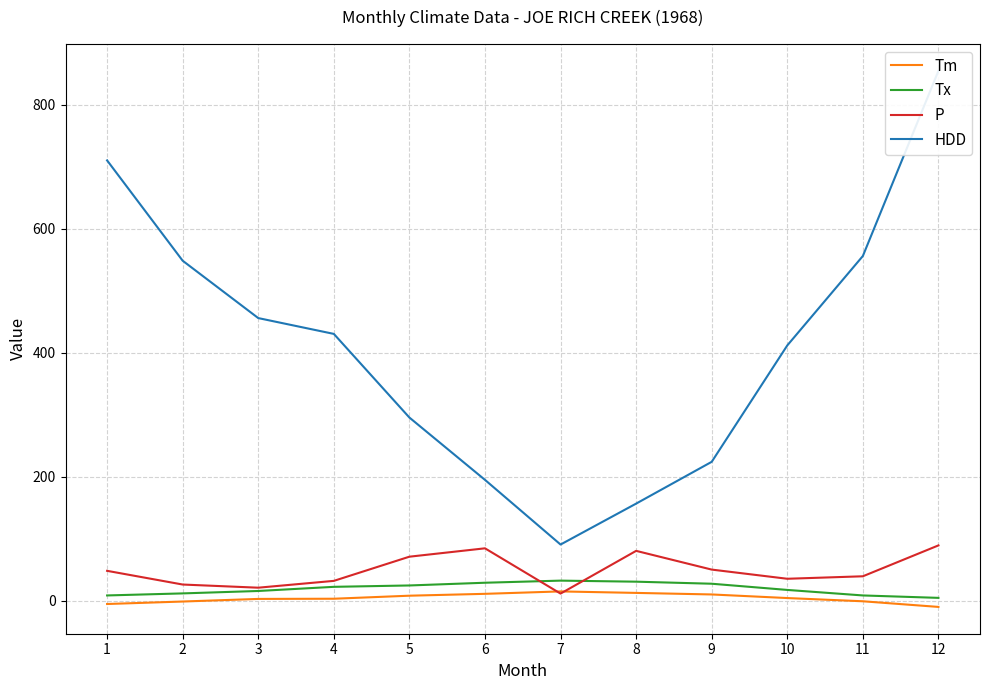

What is the sum of all P values?

593.7